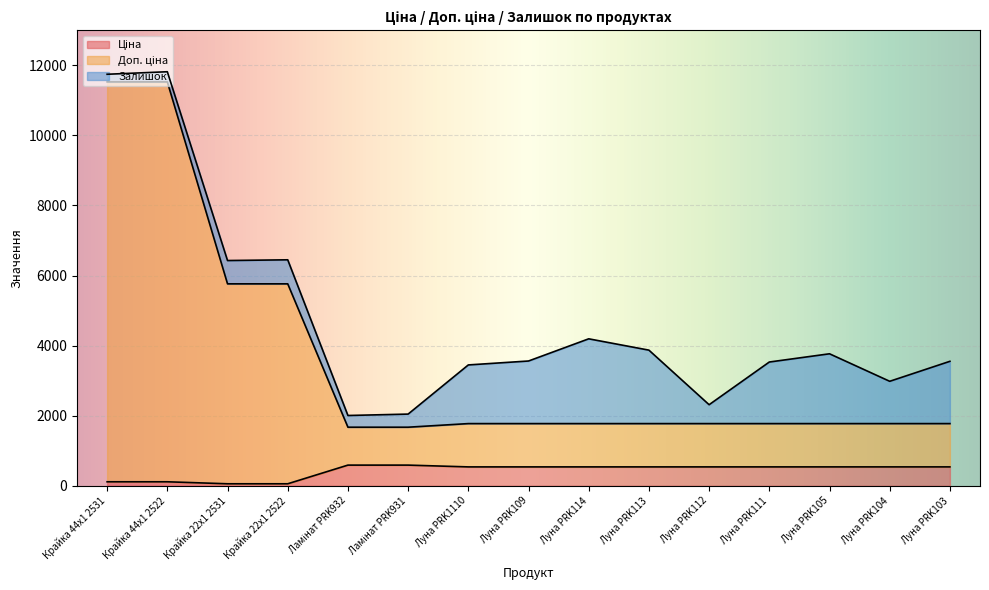

What is the value of the Ціна point at the 2nd from the left?

114.1